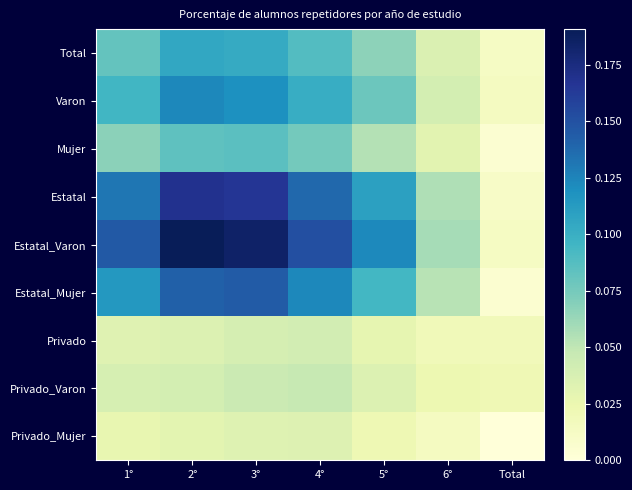

How many categories are shown in the chart?

7